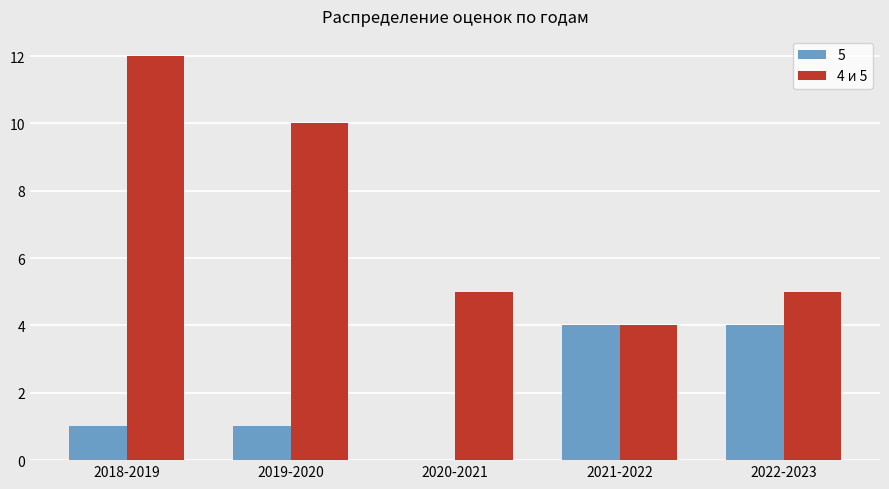

The value of 4 и 5 at 2022-2023 is 2. True or false?

False